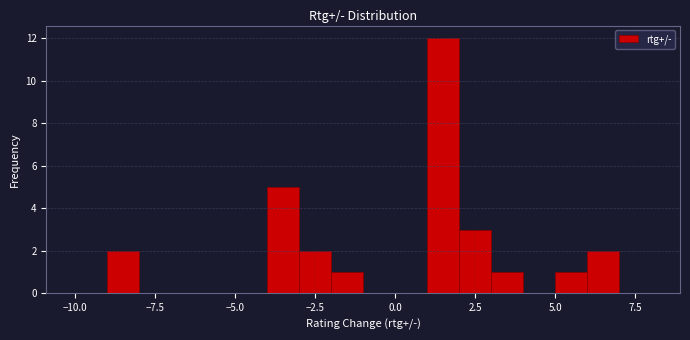

Read against the x-axis, roughly where is the centre of the tallest bar?

1.5